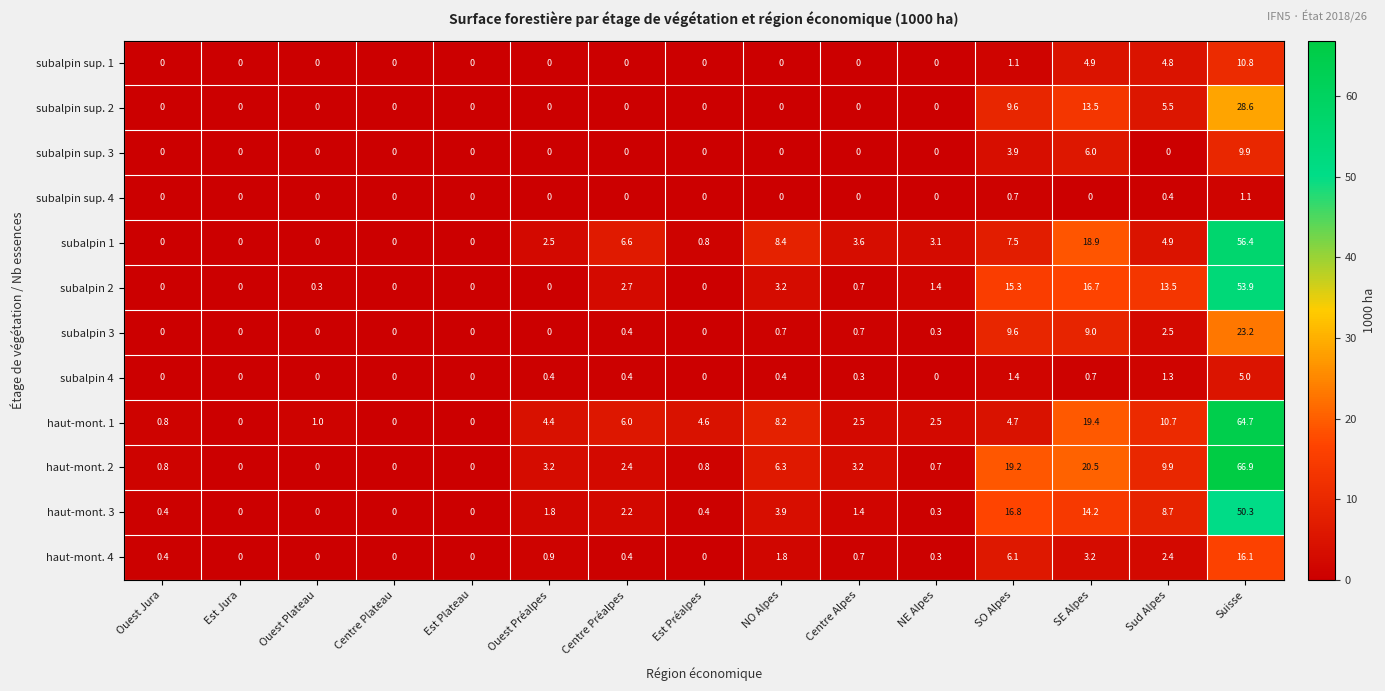

At which category is the sum across all series the highest?

Suisse